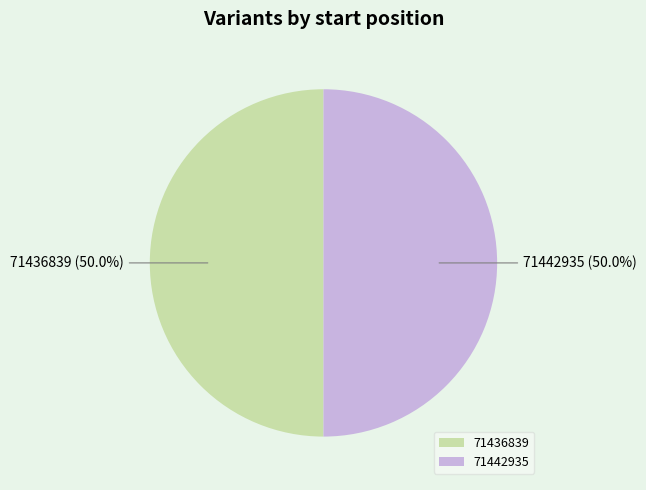

What percentage is the 71442935 slice, to the nearest percent?

50%